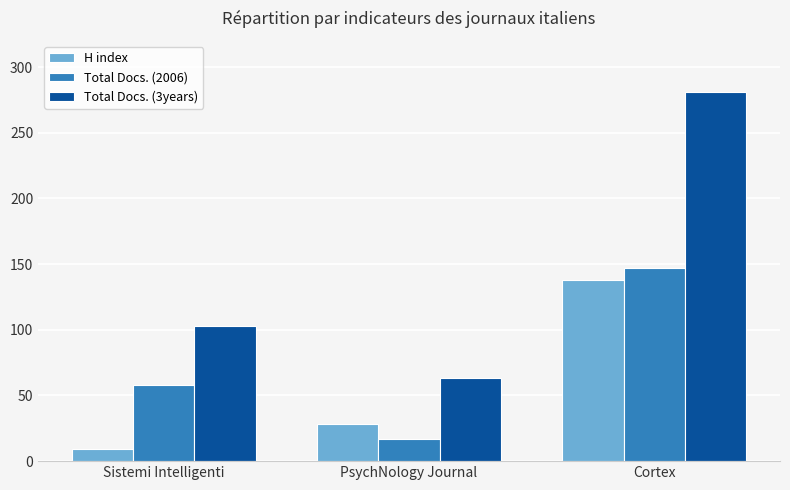

What is the maximum value shown in the chart?

281